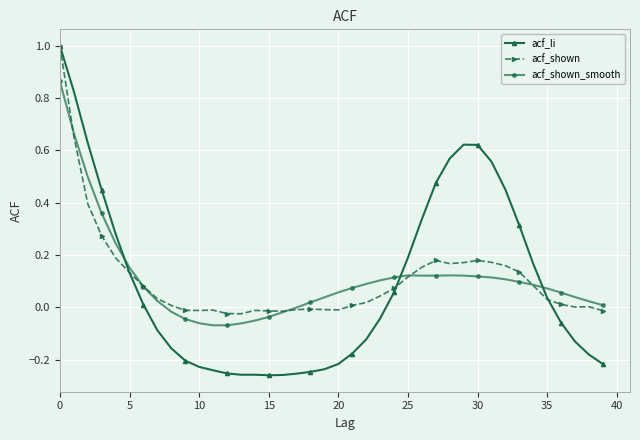

Which series has the widest spread of values?

acf_li